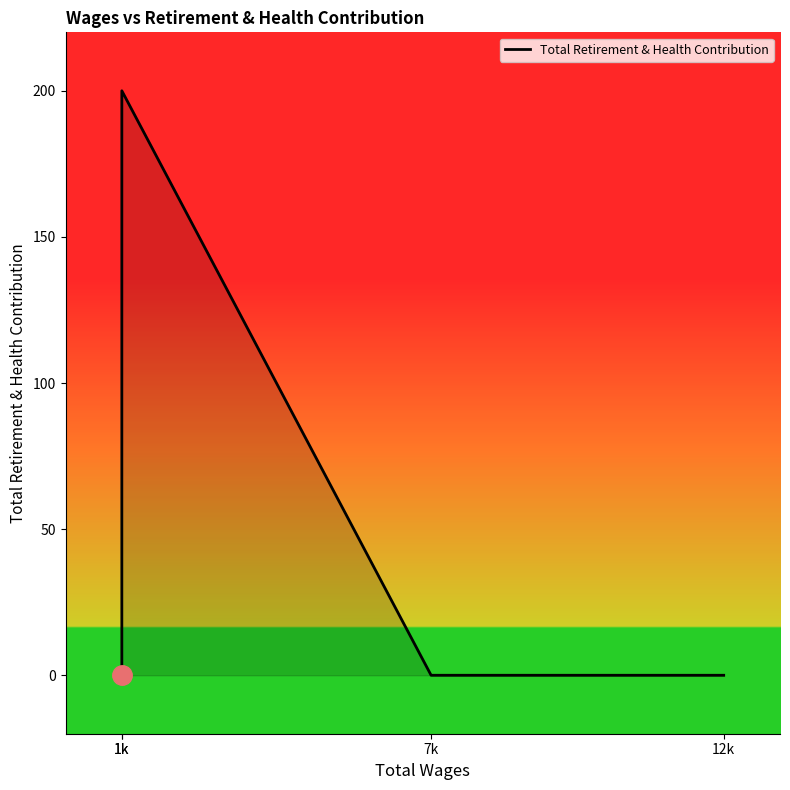

What is the sum of all values?

200